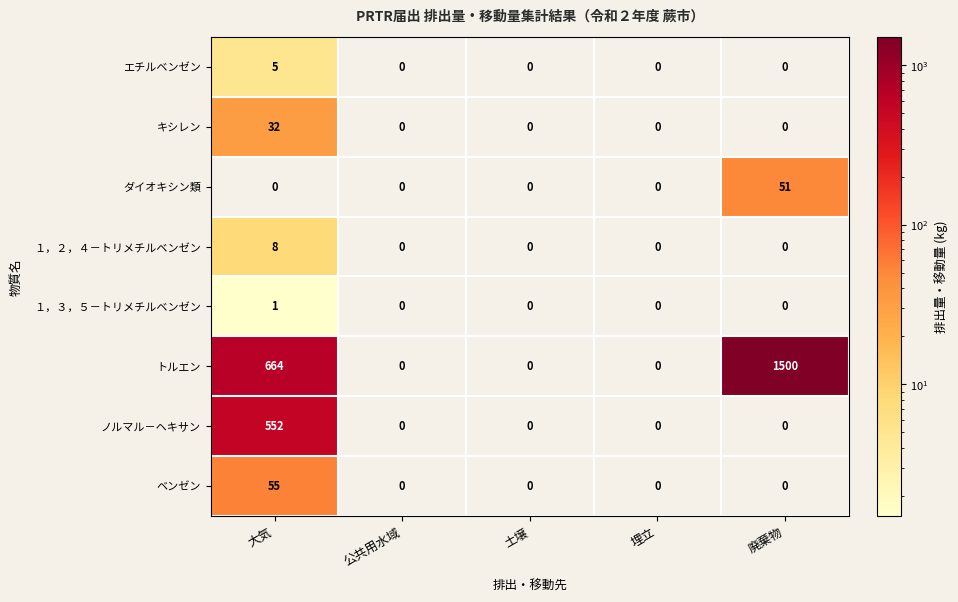

What is the spread (max minus min) of values at 廃棄物?

1500